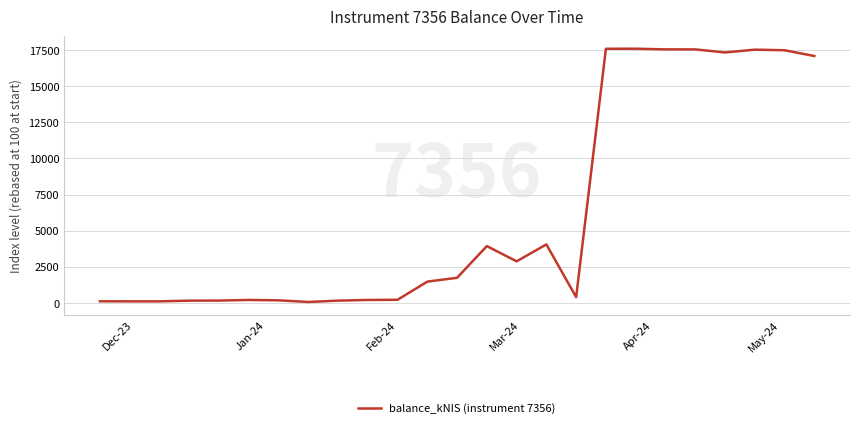

What is the greatest value displayed?

17606.1